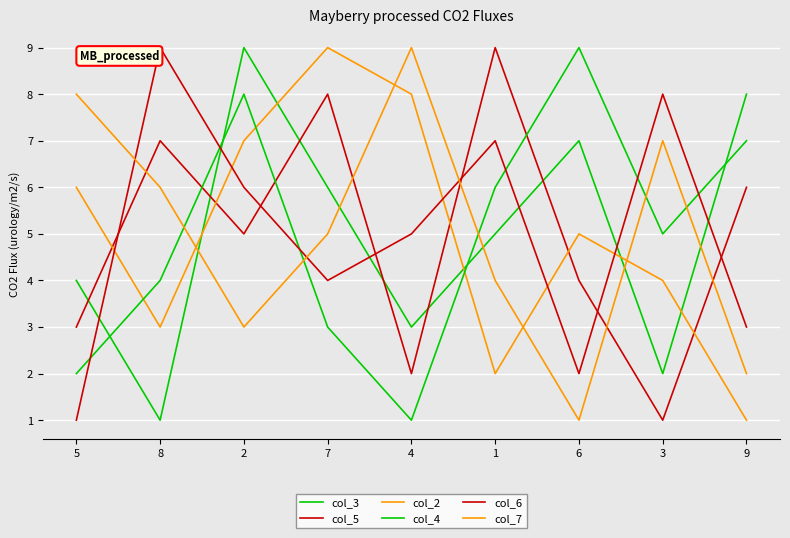

Reading right to left, list all the values displayed in this chart.

col_3: 9=8	3=2	6=7	1=5	4=3	7=6	2=9	8=1	5=4
col_5: 9=6	3=1	6=4	1=9	4=2	7=8	2=5	8=7	5=3
col_2: 9=1	3=4	6=5	1=2	4=8	7=9	2=7	8=3	5=6
col_4: 9=7	3=5	6=9	1=6	4=1	7=3	2=8	8=4	5=2
col_6: 9=3	3=8	6=2	1=7	4=5	7=4	2=6	8=9	5=1
col_7: 9=2	3=7	6=1	1=4	4=9	7=5	2=3	8=6	5=8